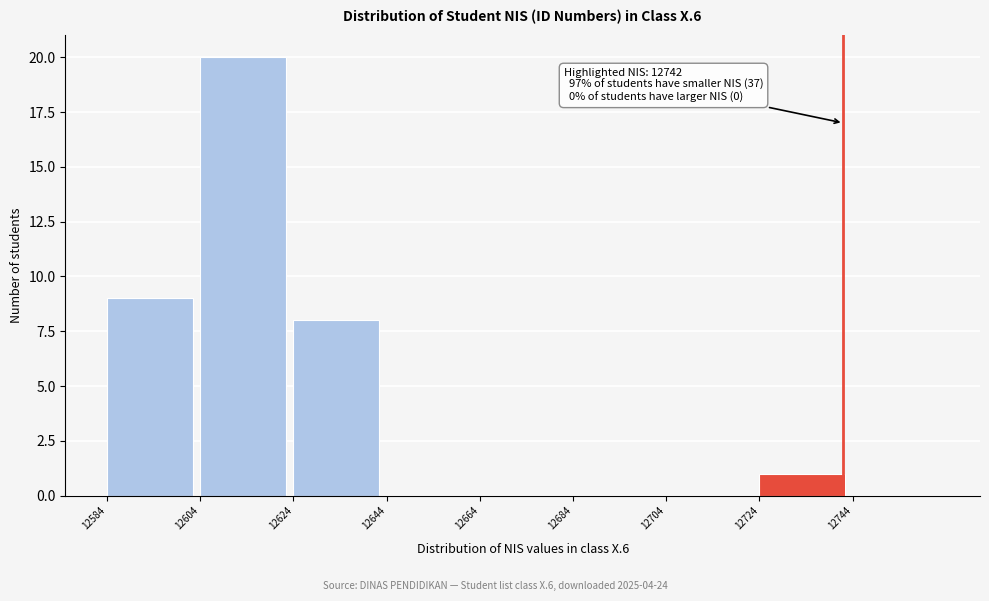

Which range on the x-axis has the tallest bar?

12604 to 12624